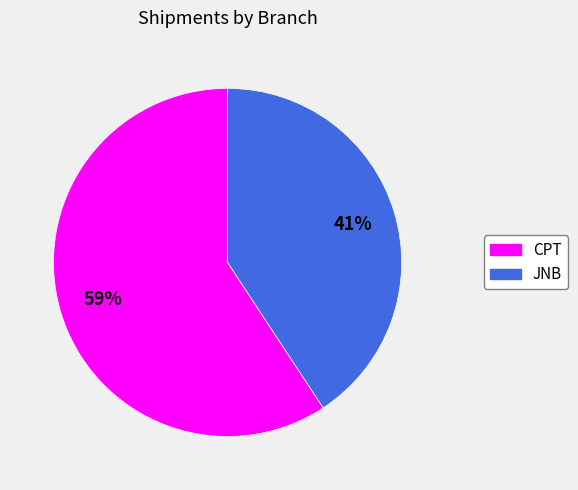

To the nearest percent, what portion does CPT represent?

59%